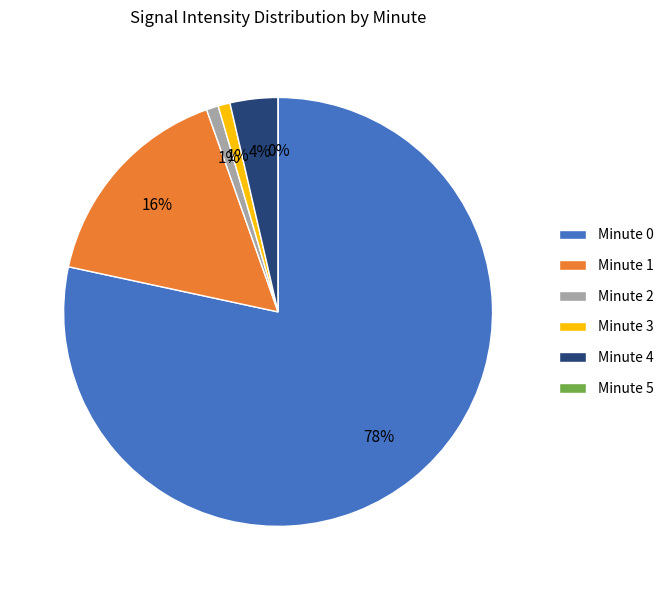

Is it true that 4 is 4% of the pie?

True